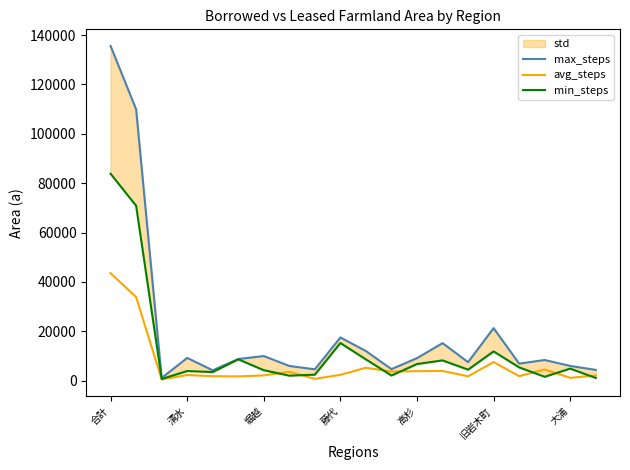

What is the highest value of the avg_steps series?

43529